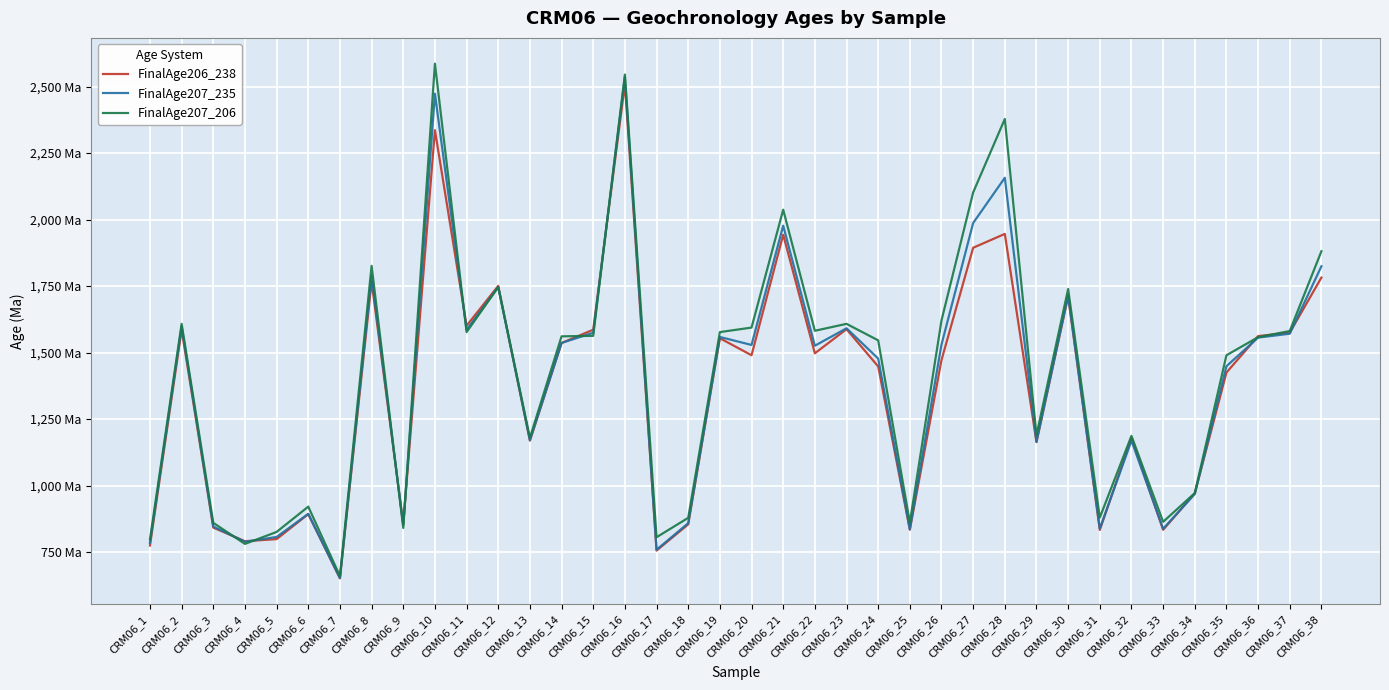

Does the chart display data point markers on the line(s)?

No